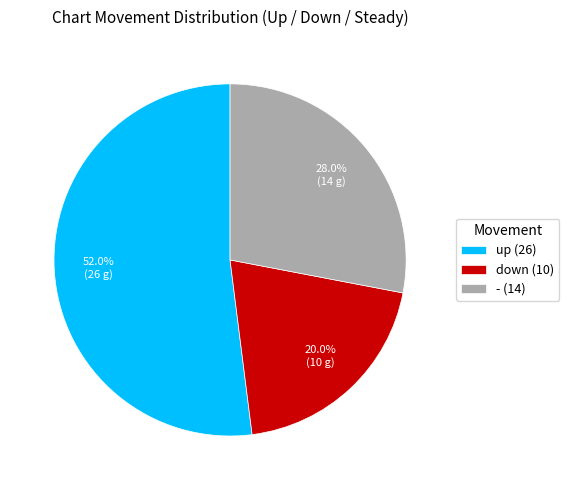

What is the total percentage of up and down?

72.0%